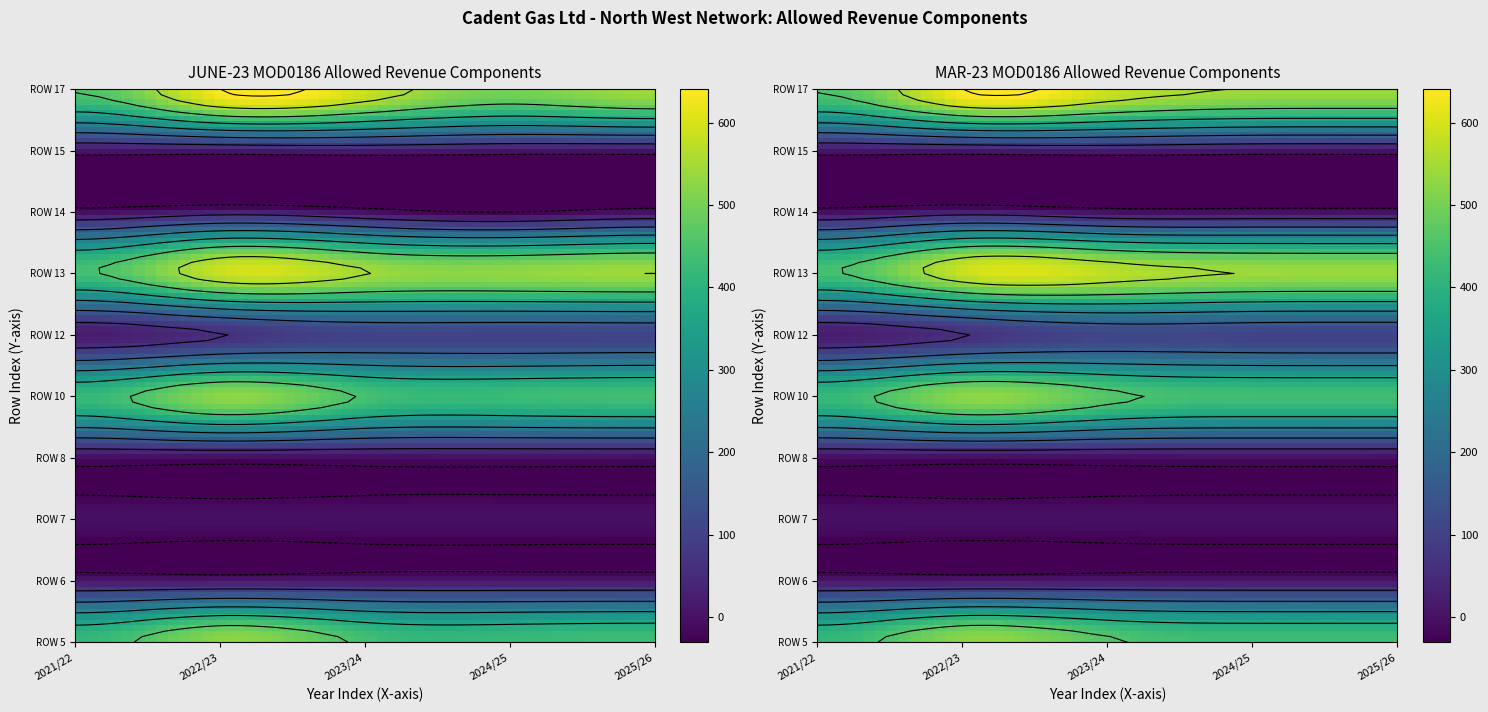

Between 1 and 4, which is larger?

1